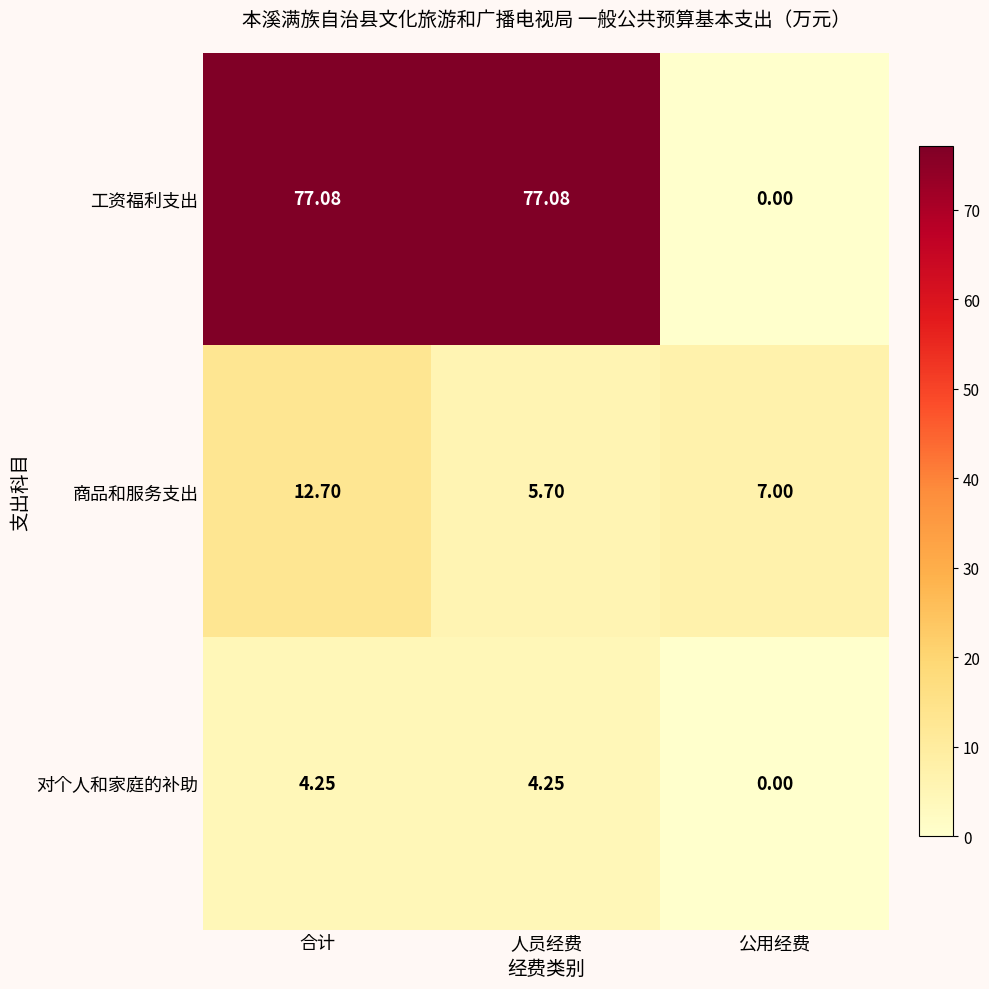

Between 合计 and 人员经费, which series saw the biggest shift?

商品和服务支出